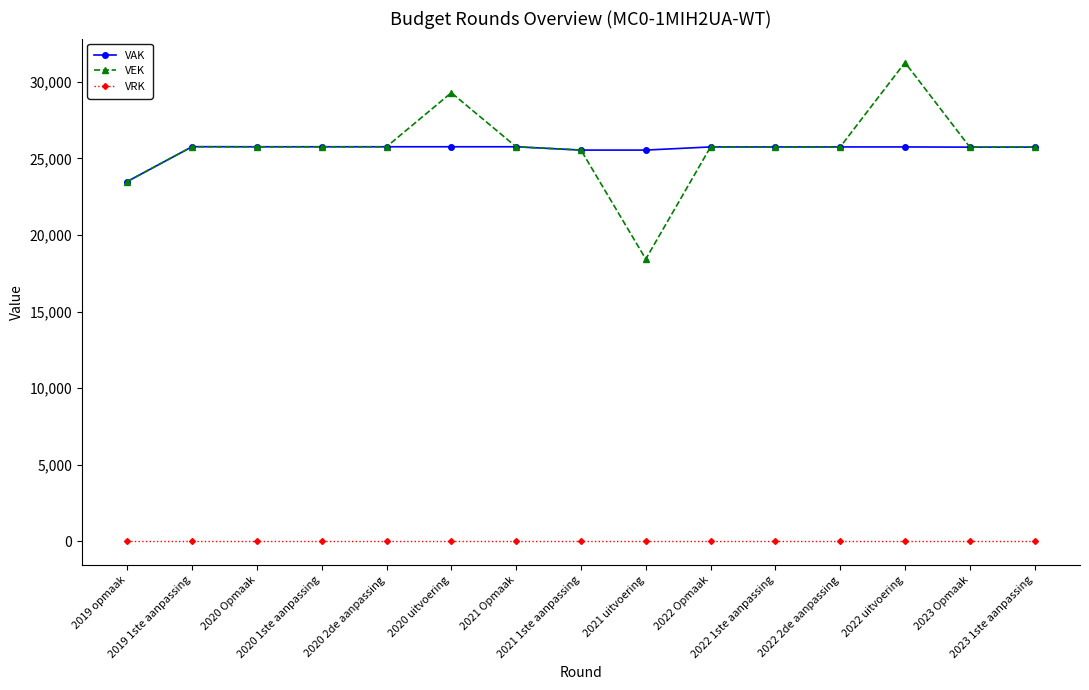

How many data points does each series have?

15